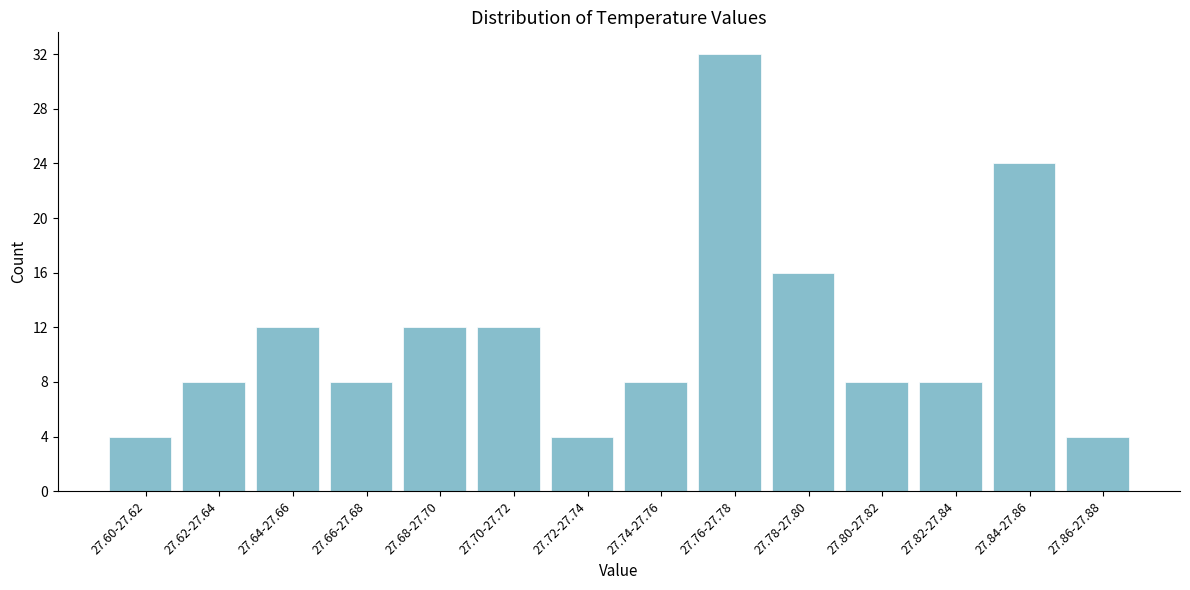

Reading right to left, list all the values displayed in this chart.

27.86-27.88=4	27.84-27.86=24	27.82-27.84=8	27.80-27.82=8	27.78-27.80=16	27.76-27.78=32	27.74-27.76=8	27.72-27.74=4	27.70-27.72=12	27.68-27.70=12	27.66-27.68=8	27.64-27.66=12	27.62-27.64=8	27.60-27.62=4